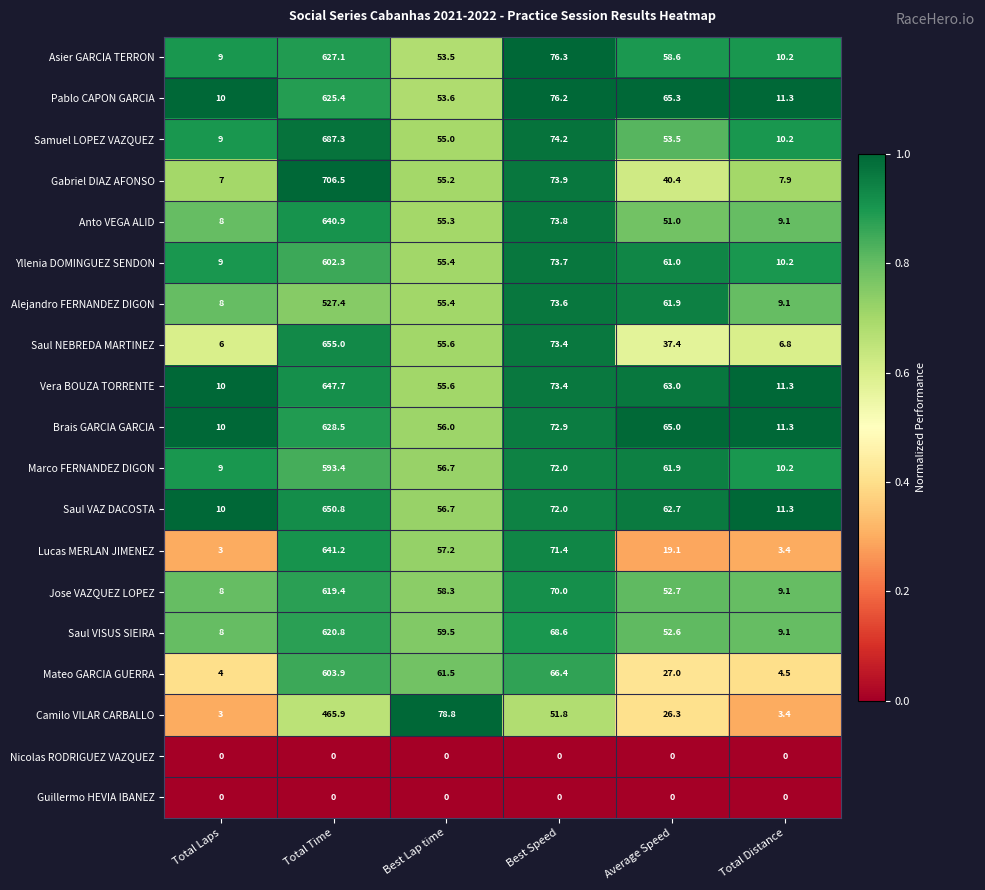

Which label corresponds to the largest value in the chart?

Total Time